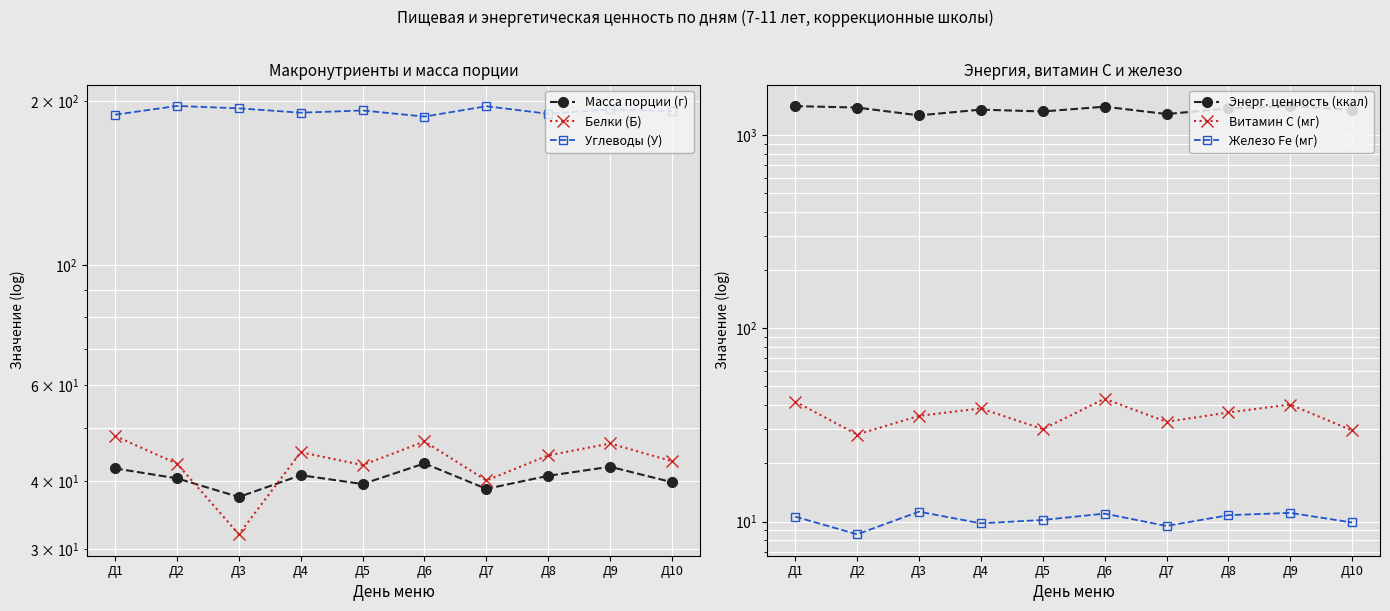

What is the value of the Витамин С (мг) point at the 10th from the left?

29.6